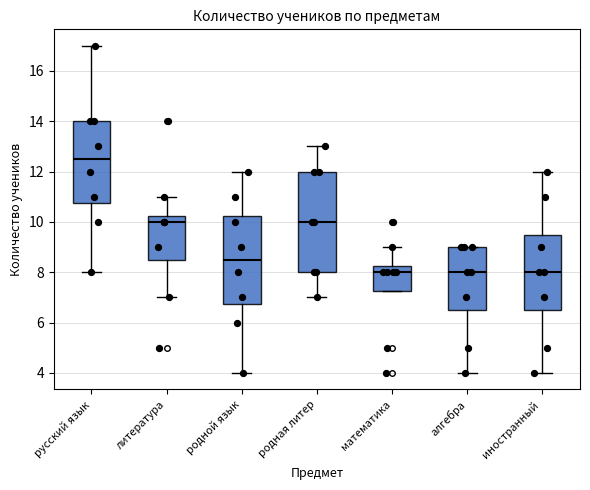

Reading left to right, read every box against the y-axis: the position of its median line, the range the box covers, and the ends of its whiskers. The values are not printed on the chart, so give them approximately, as read against the axis.

русский язык: median 12.6, box 10.8 to 14.0, whiskers 8.0 to 17.0
литература: median 10.0, box 8.6 to 10.2, whiskers 7.0 to 11.0
родной язык: median 8.6, box 6.8 to 10.2, whiskers 4.0 to 12.0
родная литер: median 10.0, box 8.0 to 12.0, whiskers 7.0 to 13.0
математика: median 8.0, box 7.2 to 8.2, whiskers 7.2 to 9.0
алгебра: median 8.0, box 6.6 to 9.0, whiskers 4.0 to 9.0
иностранный: median 8.0, box 6.6 to 9.6, whiskers 4.0 to 12.0